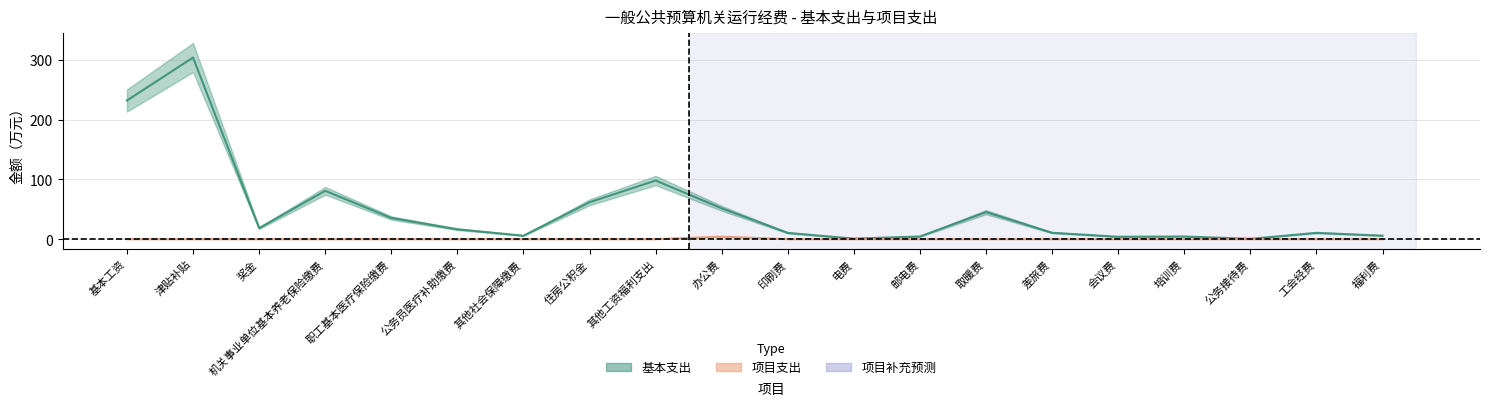

True or false: 基本支出 and 项目支出 cross at least once.

False